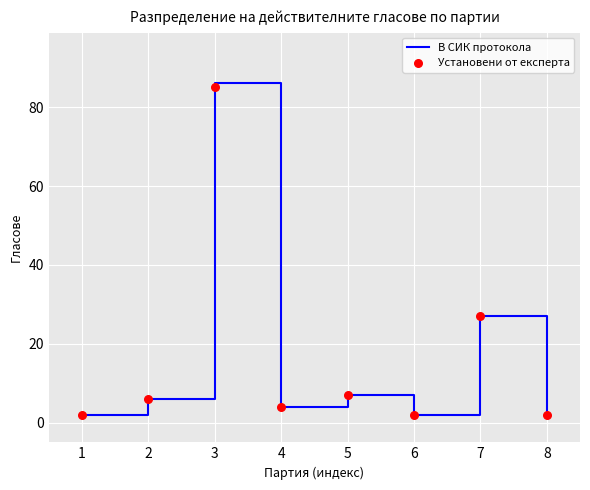

What are all the series names shown in the legend?

В СИК протокола, Установени от експерта